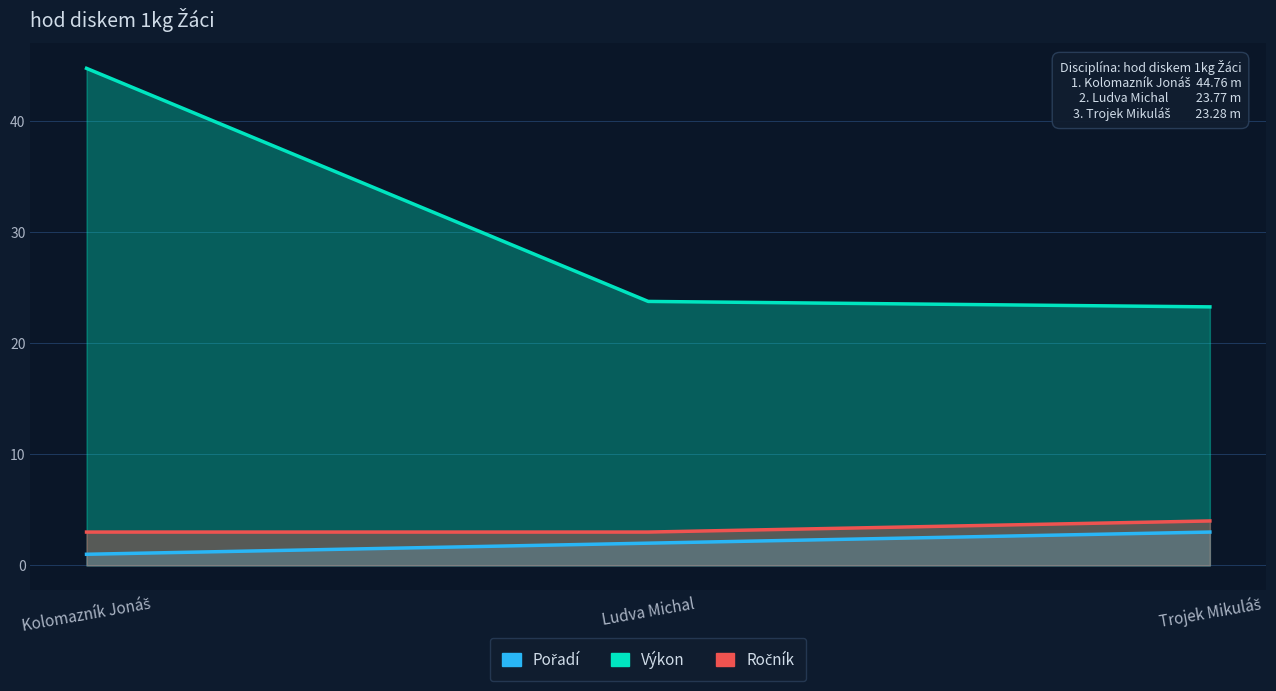

True or false: Pořadí has a value of 1.2 at Trojek Mikuláš.

False